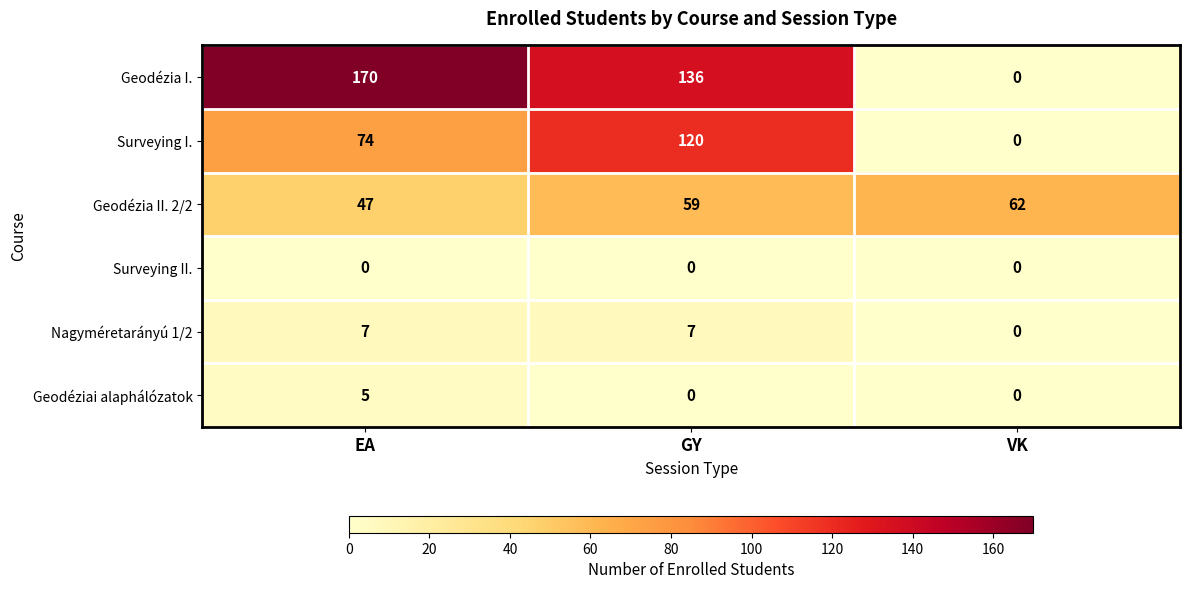

Is the value of Surveying I. at GY greater than the value of Geodézia II. 2/2 at EA?

Yes